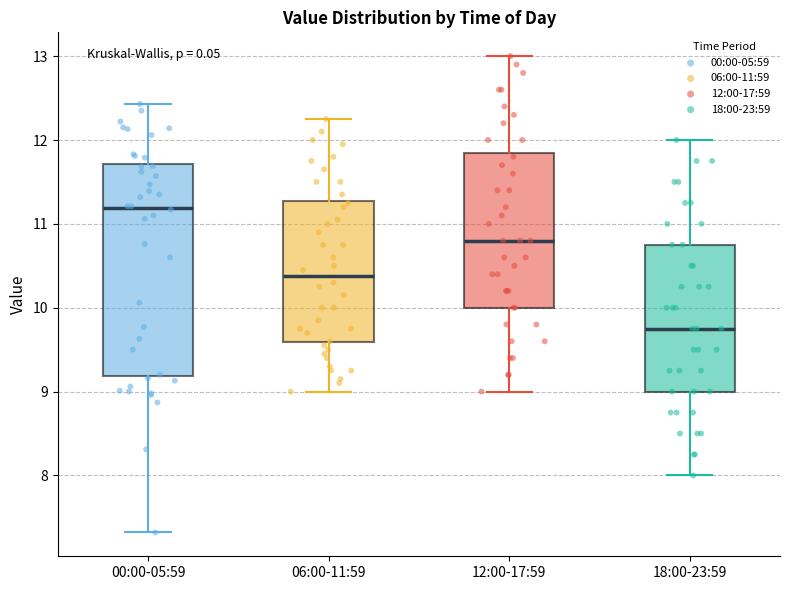

Which box's median line is the lowest?

18:00-23:59